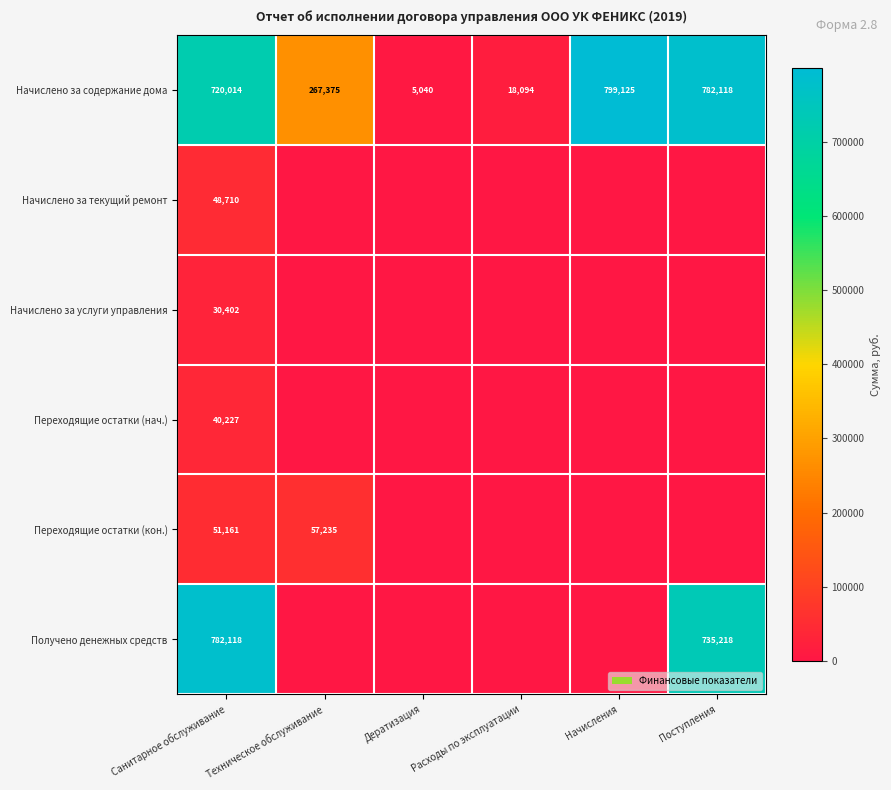

At how many categories does at least one series exceed 649905?

3